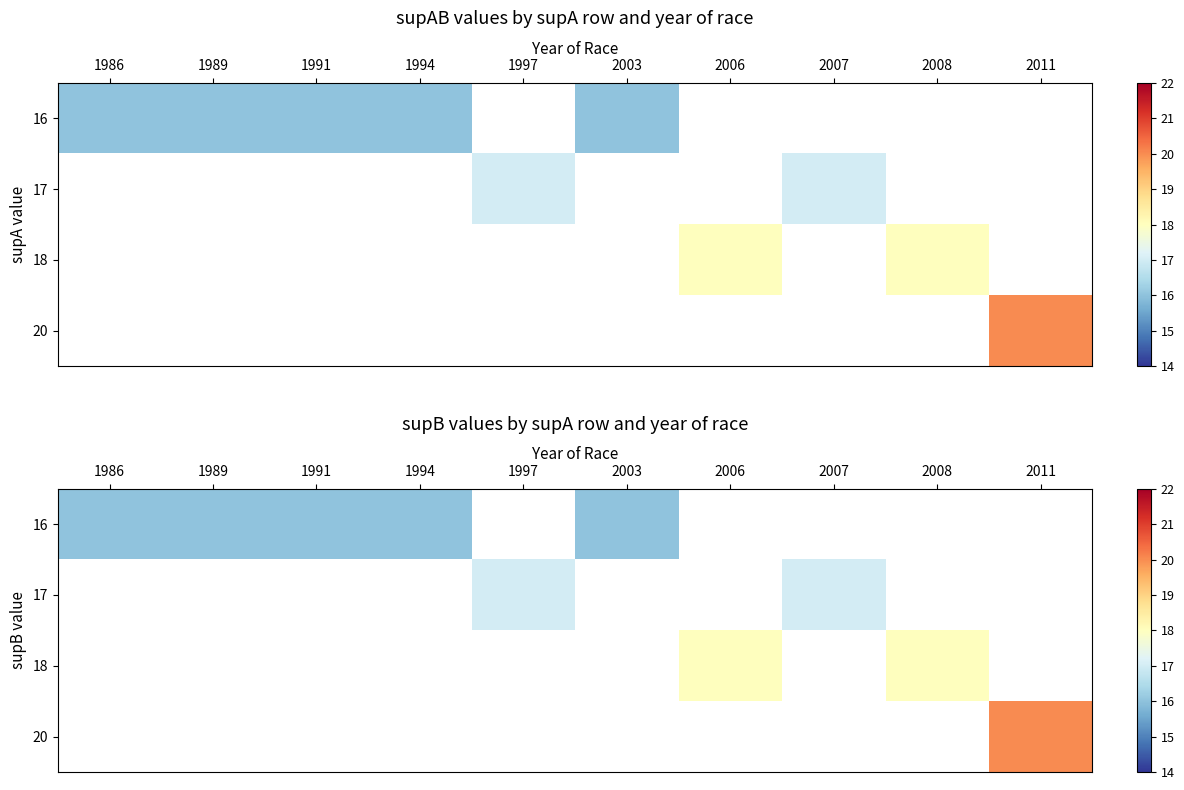

At how many categories does at least one series exceed 16?

5